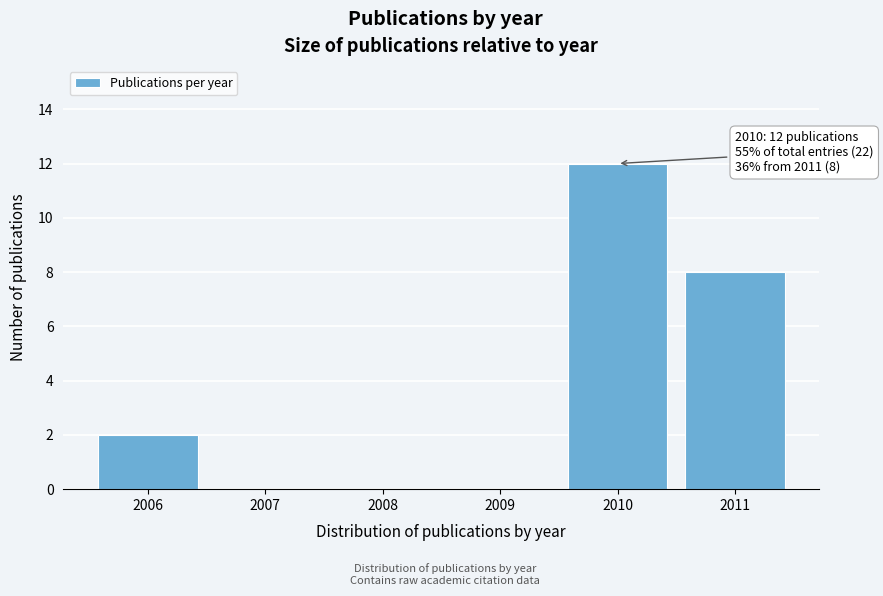

Reading left to right, what are all the values shown in this chart?

2006=2	2007=0	2008=0	2009=0	2010=12	2011=8